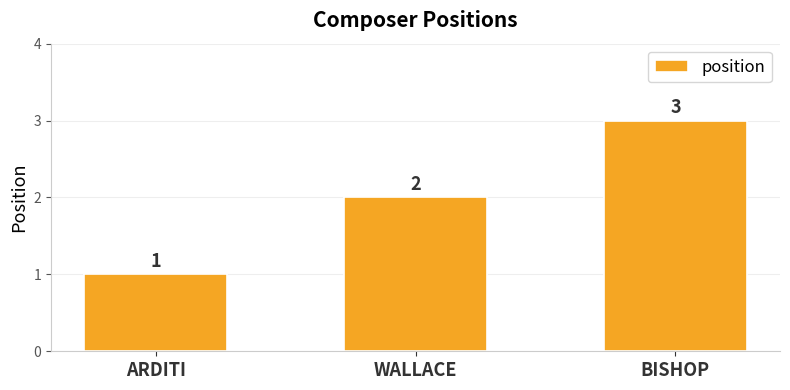

Reading right to left, extract all data points from this chart.

BISHOP=3	WALLACE=2	ARDITI=1